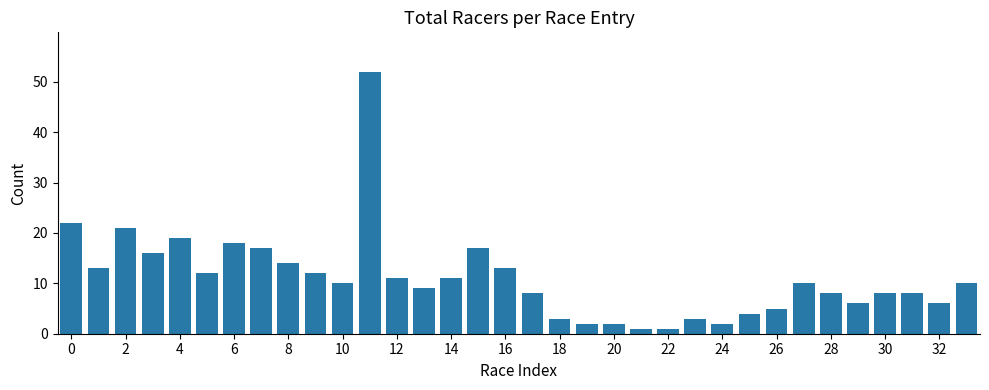

What is the difference between the maximum and minimum values?

51